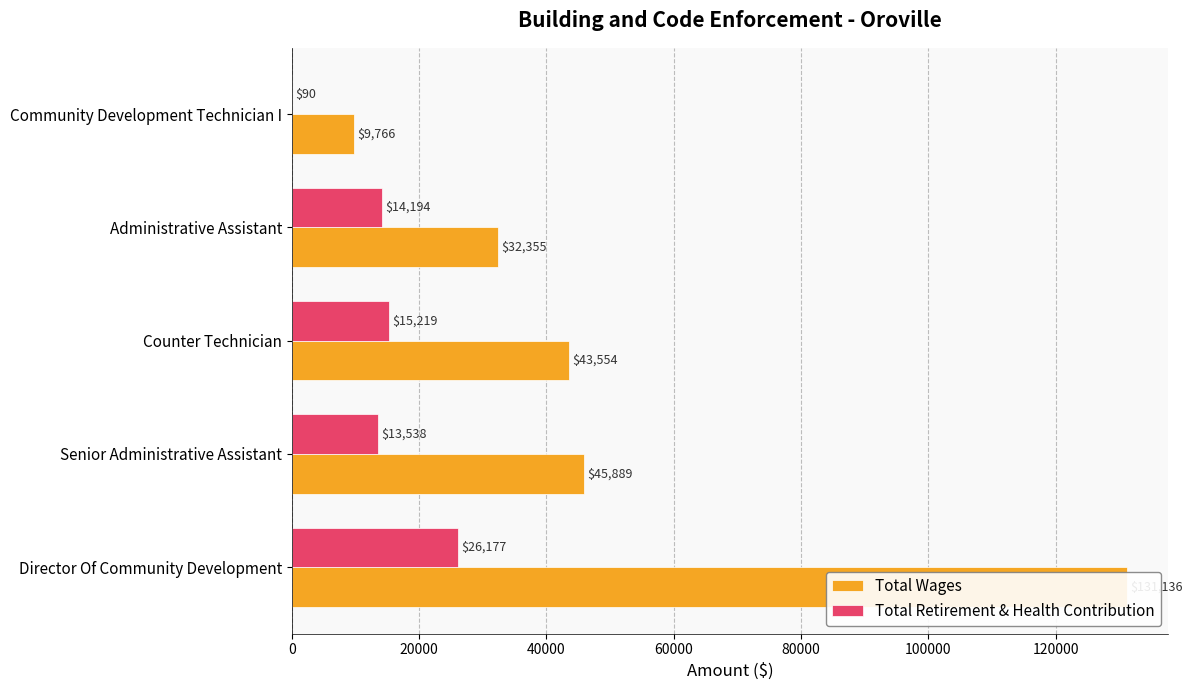

Reading left to right, transcribe all the data shown in this chart.

Total Wages: 131136	45889	43554	32355	9766
Total Retirement & Health Contribution: 26177	13538	15219	14194	90